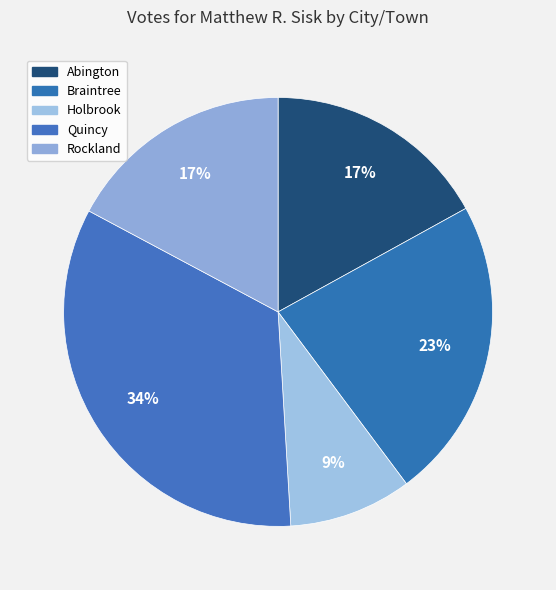

Count the number of slices in the pie.

5